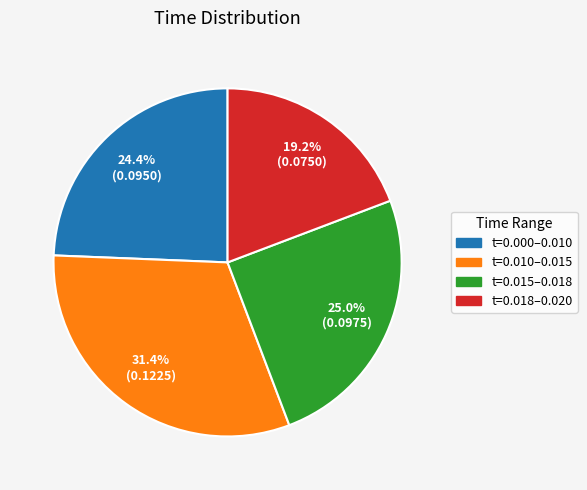

How many segments does this pie chart have?

4